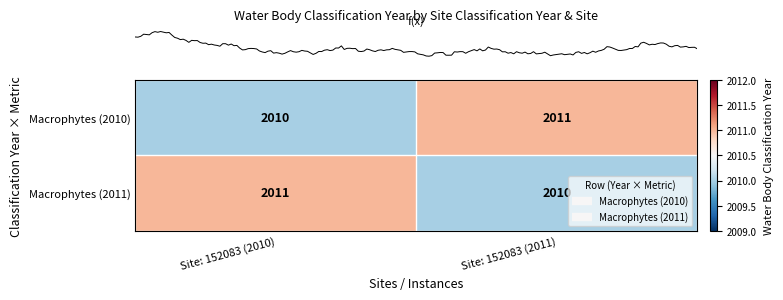

How many data points does each series have?

2